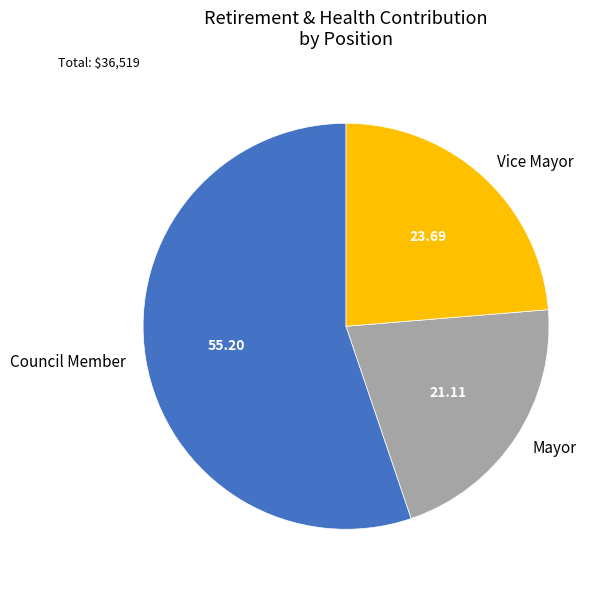

Approximately how many times larger is the value at Mayor compared to Vice Mayor?

0.9